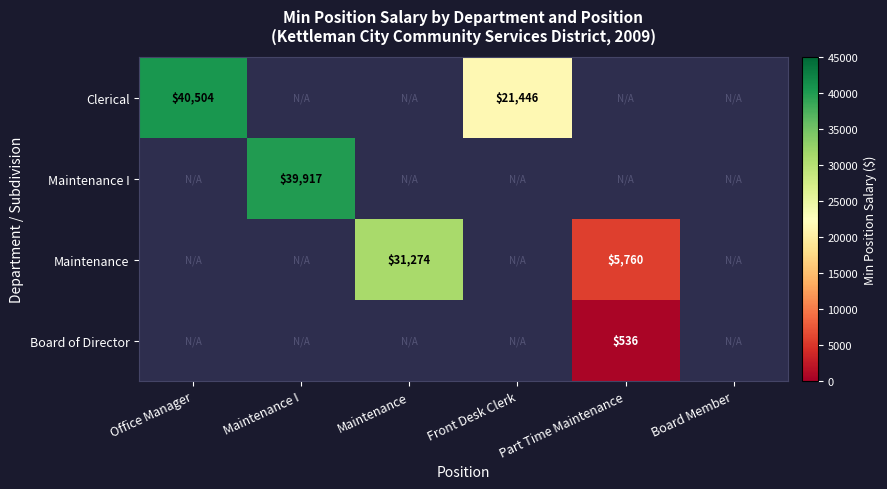

Is it true that Maintenance I equals 27418 at Maintenance I?

False